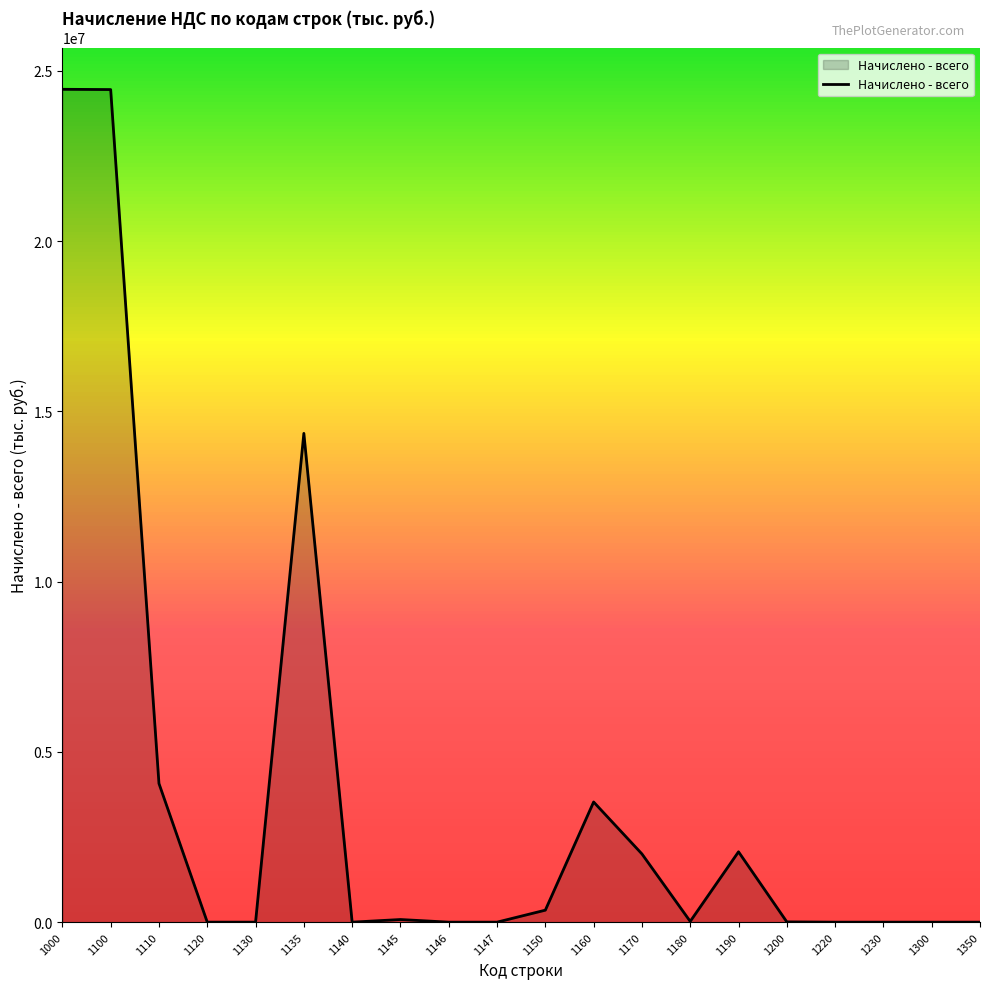

The value at 1350 is 0. True or false?

True